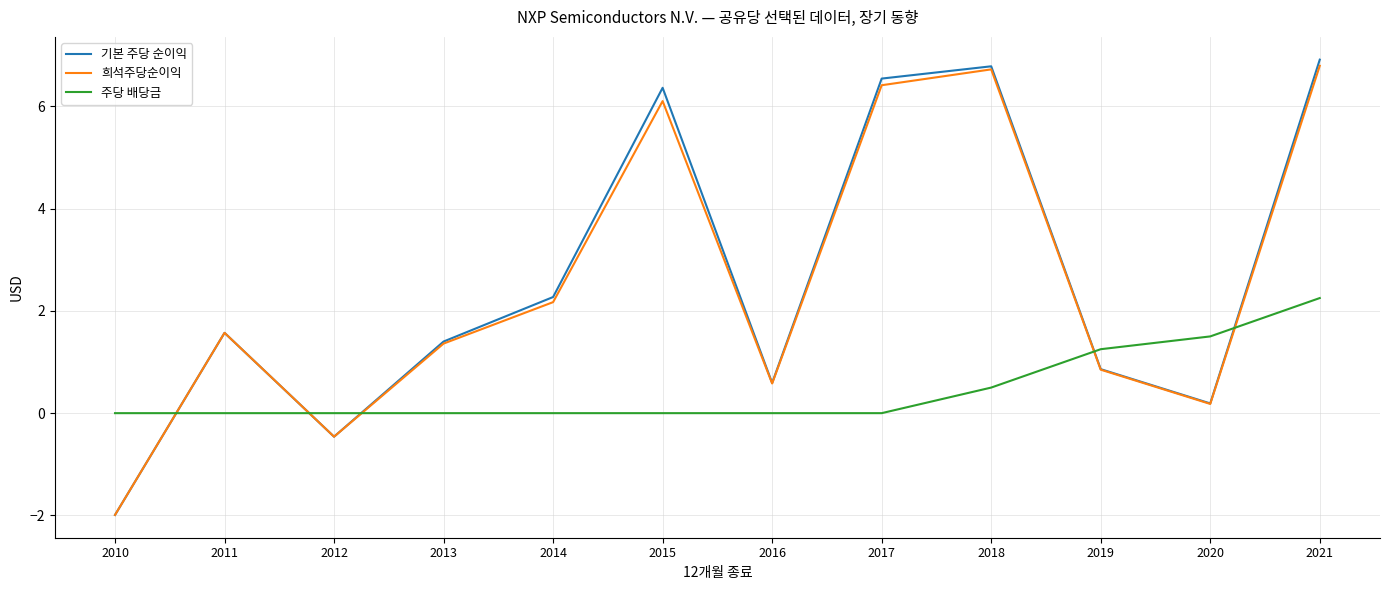

What value does the 희석주당순이익 series have at 2021?

6.8